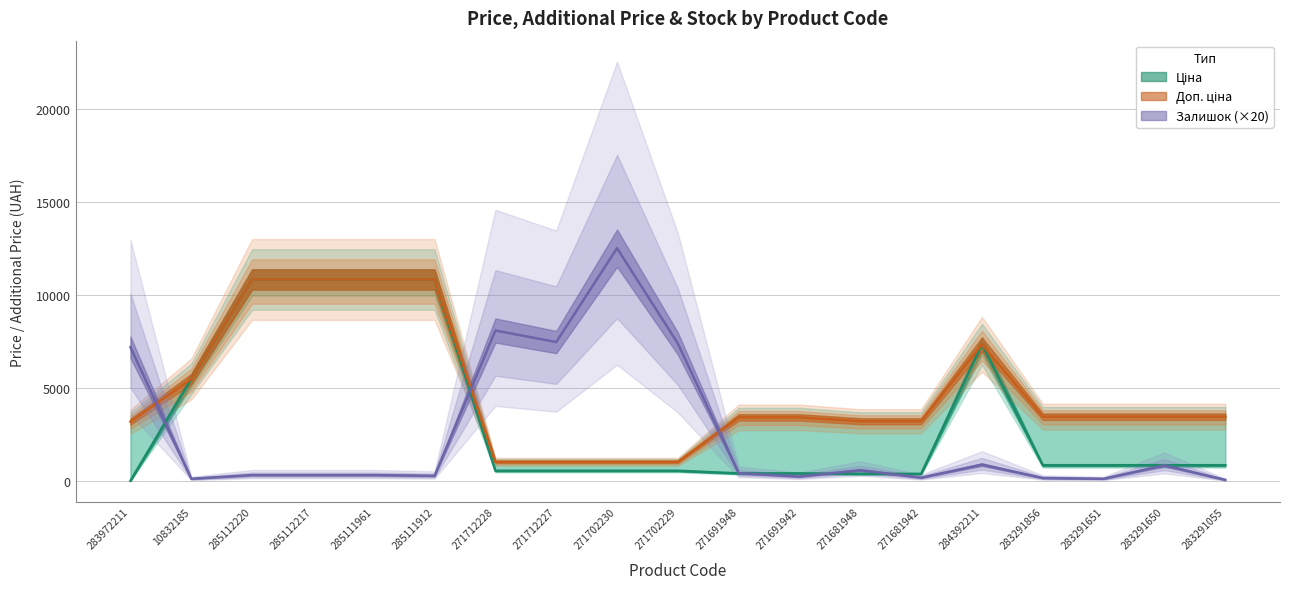

Does the chart have visible grid lines?

Yes